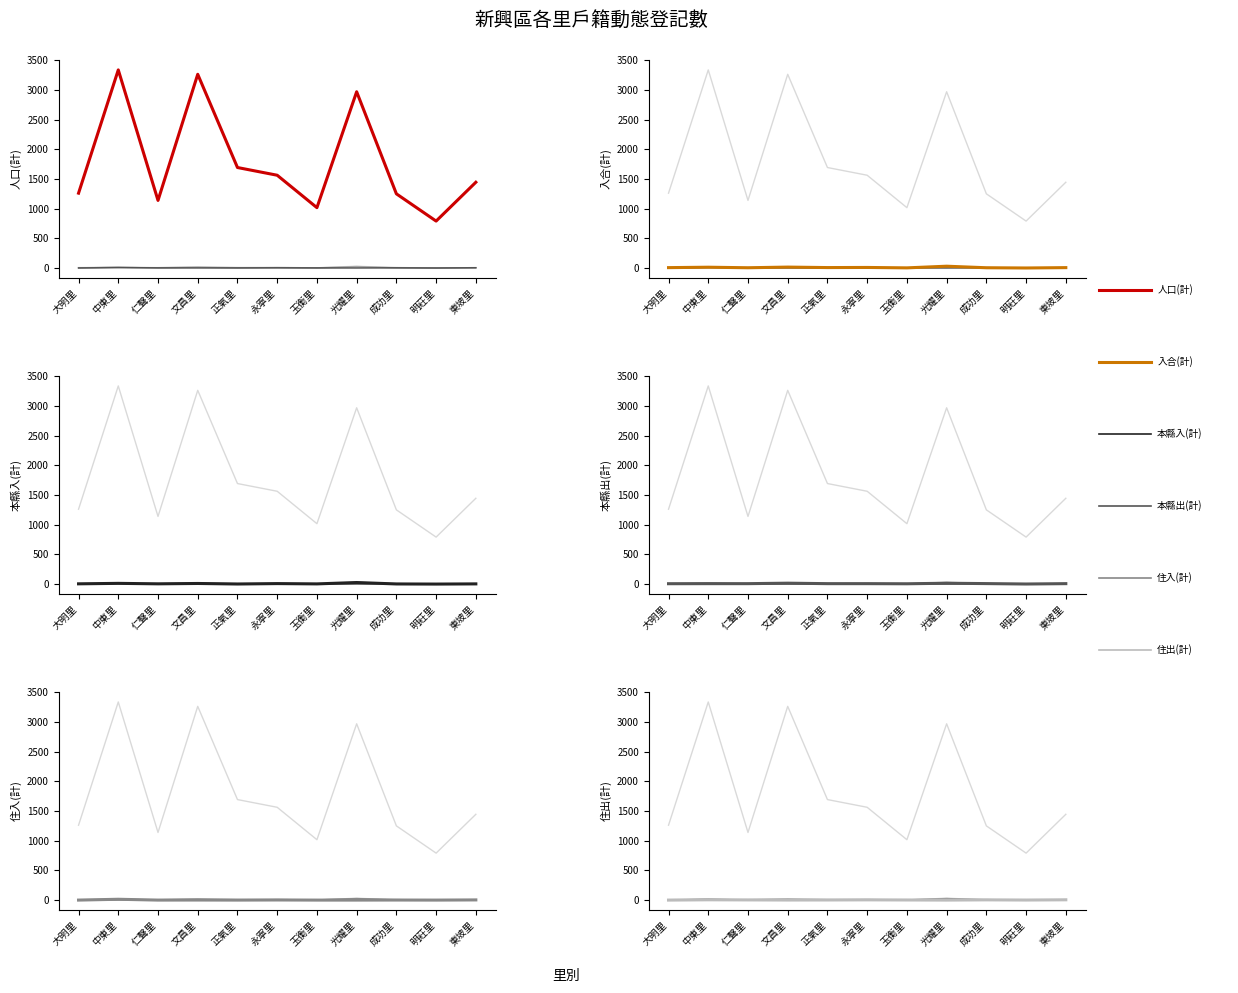

Which series has the largest total across all categories?

人口(計)